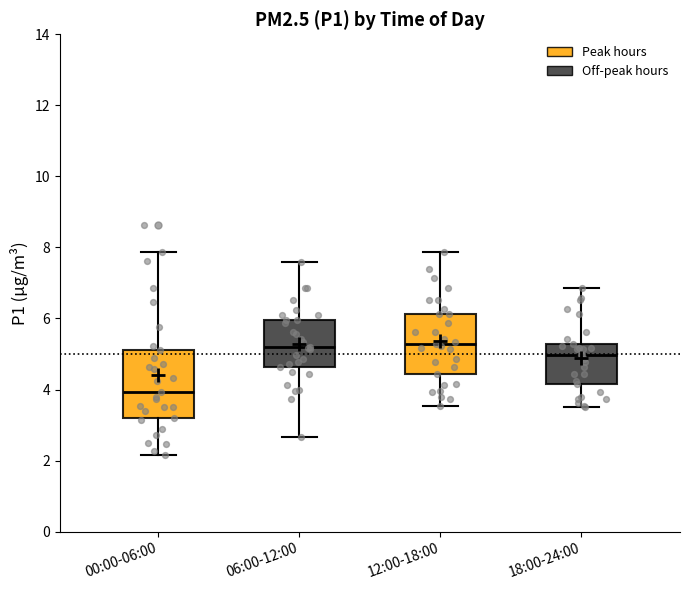

Reading left to right, read every box against the y-axis: the position of its median line, the range the box covers, and the ends of its whiskers. The values are not printed on the chart, so give them approximately, as read against the axis.

00:00-06:00: median 4.0, box 3.2 to 5.2, whiskers 2.2 to 7.8
06:00-12:00: median 5.2, box 4.6 to 6.0, whiskers 2.6 to 7.6
12:00-18:00: median 5.2, box 4.4 to 6.2, whiskers 3.6 to 7.8
18:00-24:00: median 5.0, box 4.2 to 5.2, whiskers 3.6 to 6.8